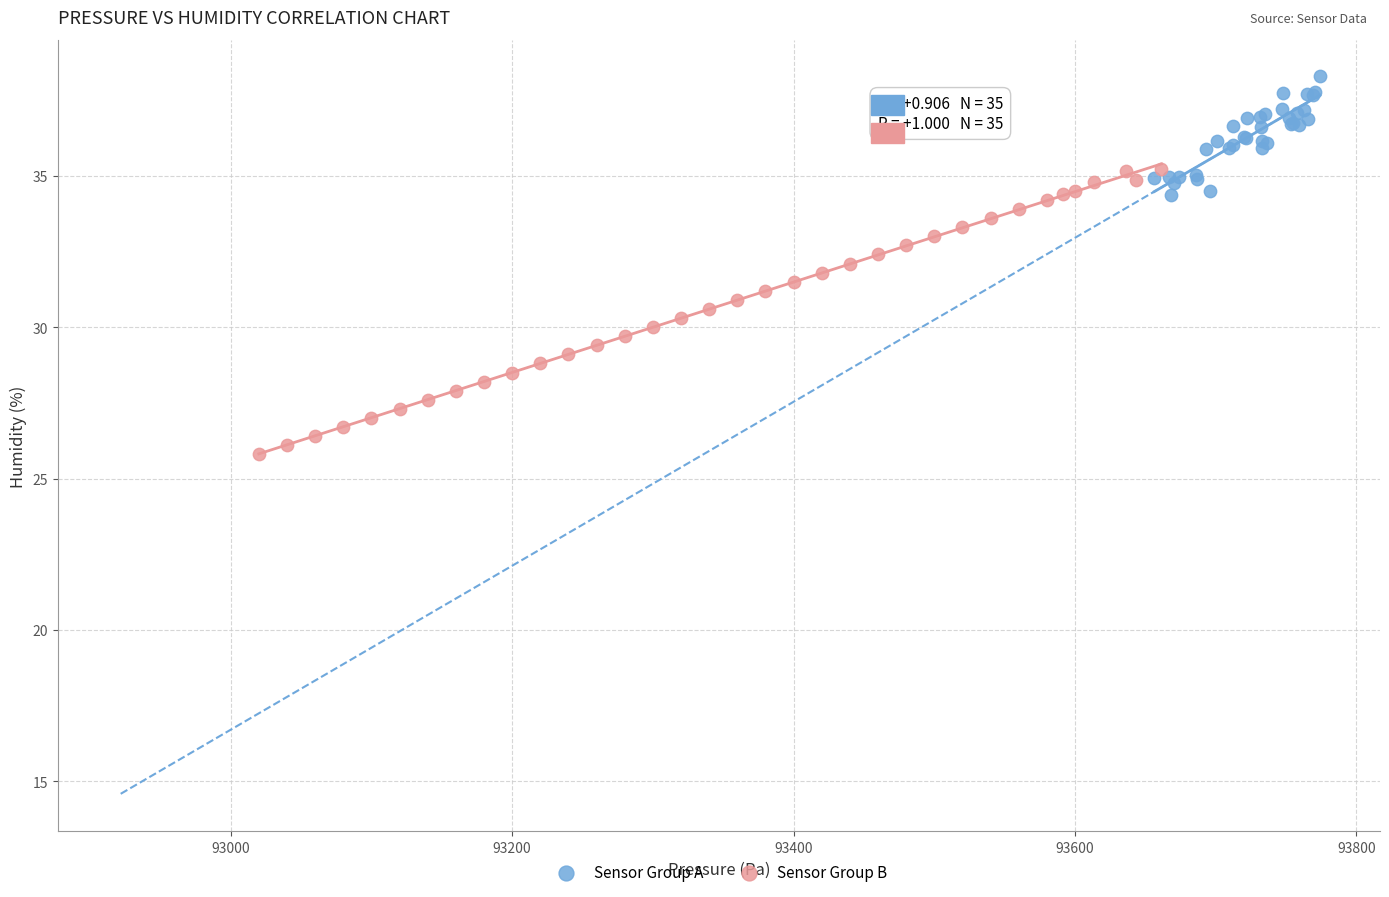

What are all the series names shown in the legend?

Sensor Group A, Sensor Group B